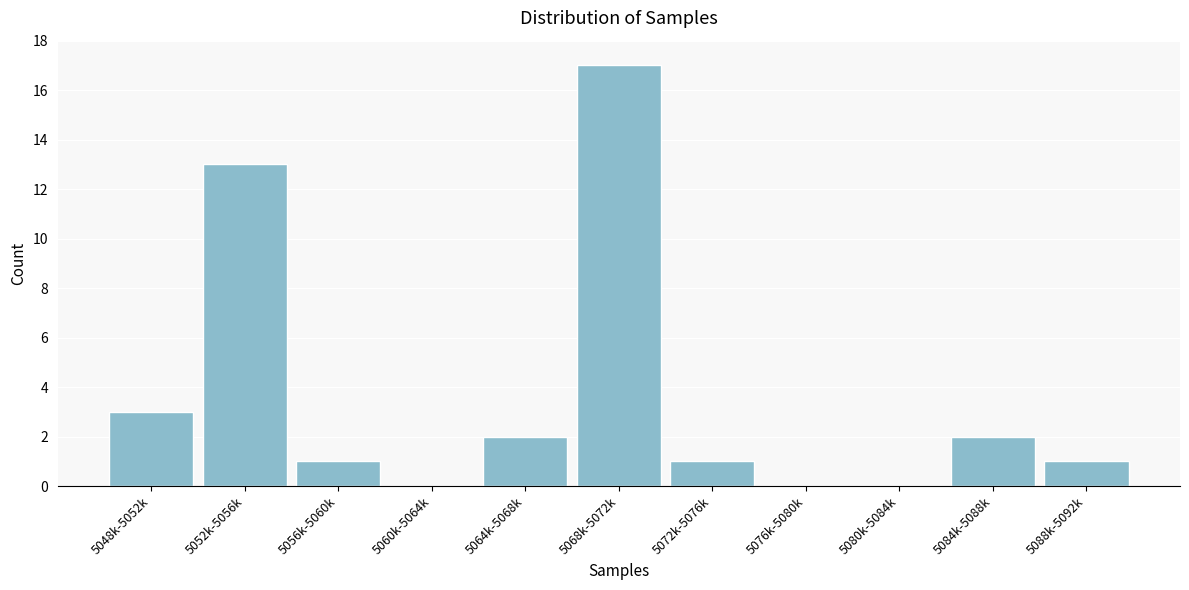

Reading right to left, extract all data points from this chart.

5088k-5092k=1	5084k-5088k=2	5080k-5084k=0	5076k-5080k=0	5072k-5076k=1	5068k-5072k=17	5064k-5068k=2	5060k-5064k=0	5056k-5060k=1	5052k-5056k=13	5048k-5052k=3